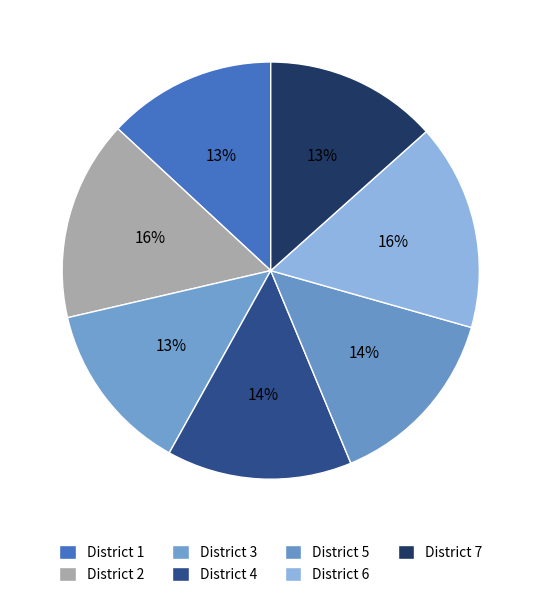

Rank the categories by value from highest to lowest.

6, 2, 4, 5, 7, 3, 1